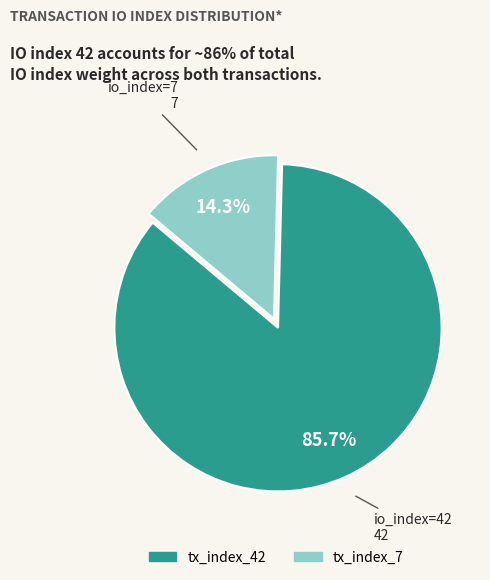

Is tx_index_7 the majority of the pie?

No